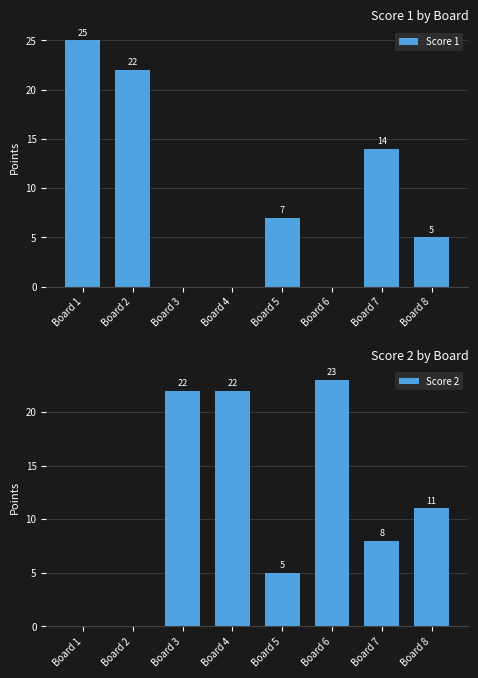

How many bars are there in each group?

2